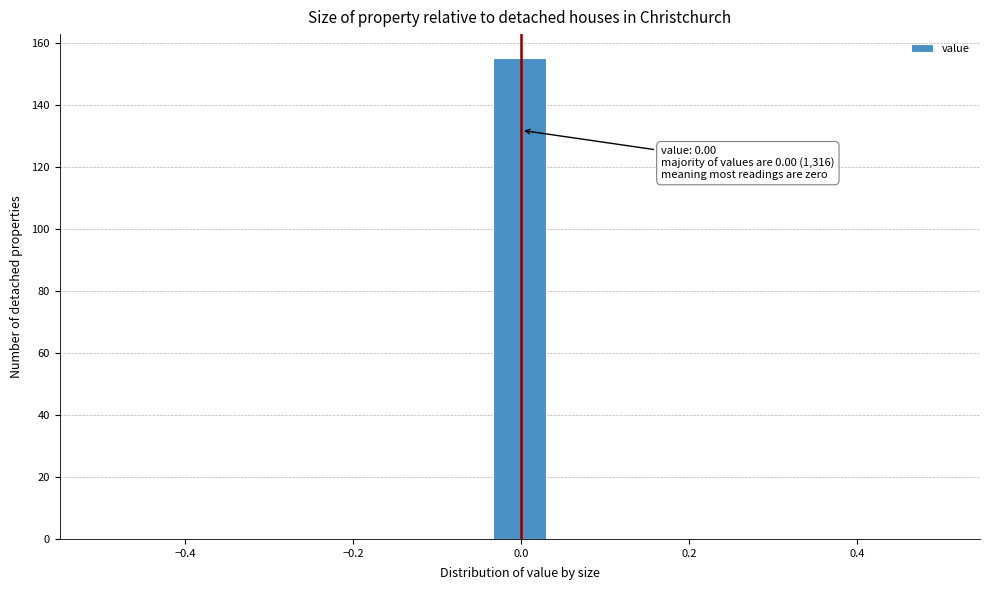

Around what value on the x-axis is the tallest bar? Give the approximate position of its centre, as read against the axis.

0.00